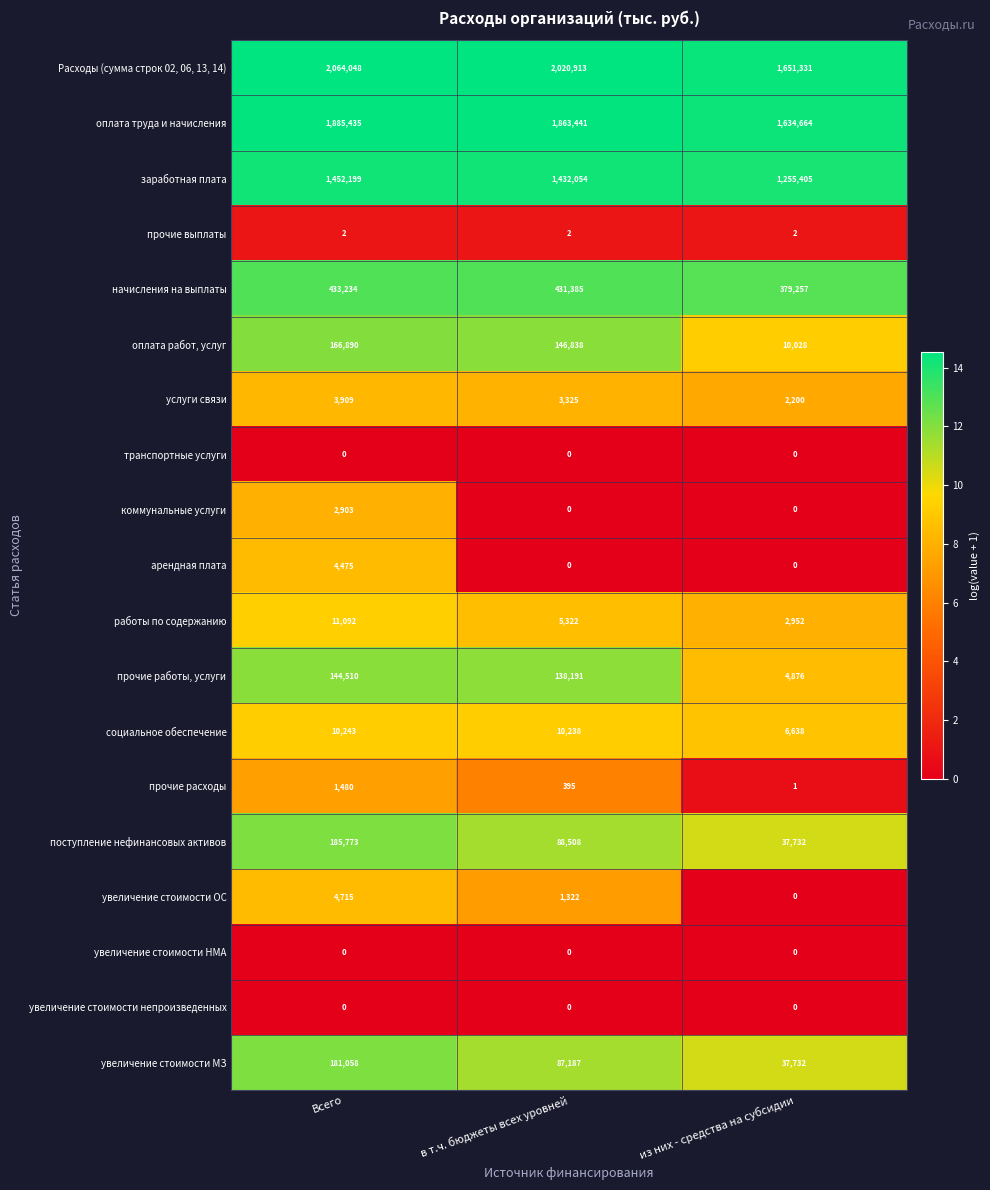

Which category has the highest value across all series?

Всего